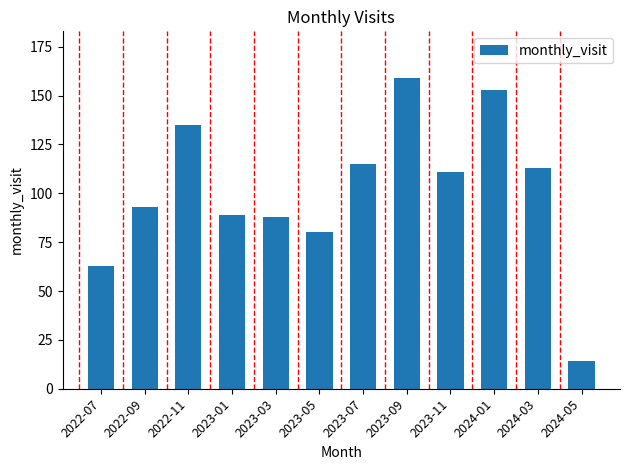

What is the average value?

101